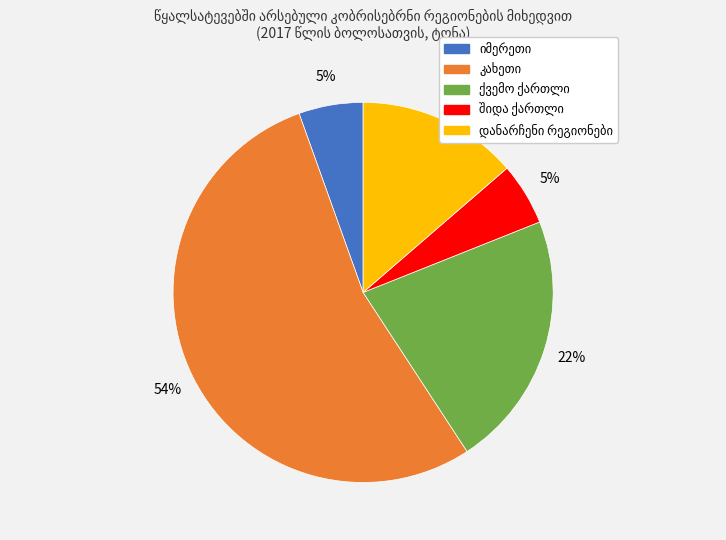

How many segments does this pie chart have?

5